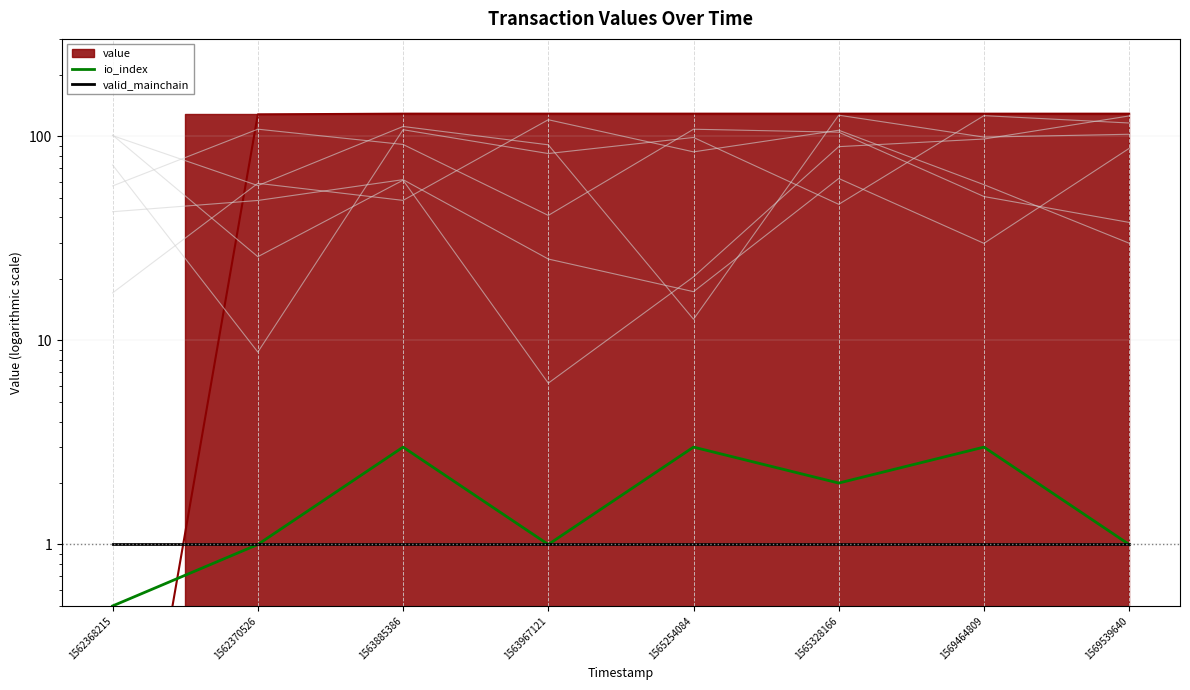

Does the chart display data point markers on the line(s)?

No